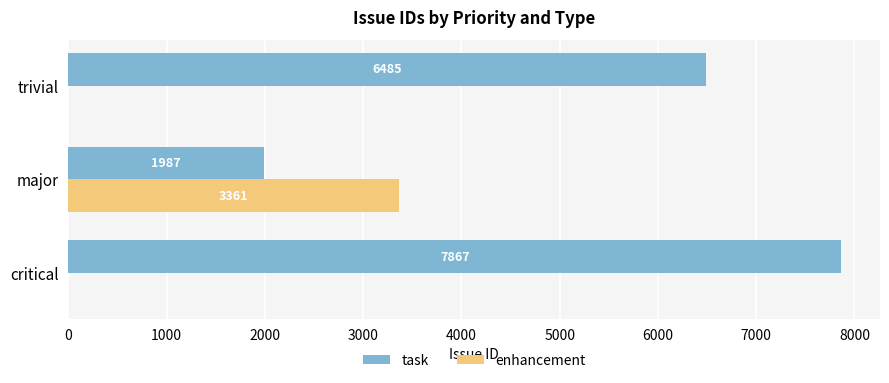

What is the sum of all enhancement values?

3361